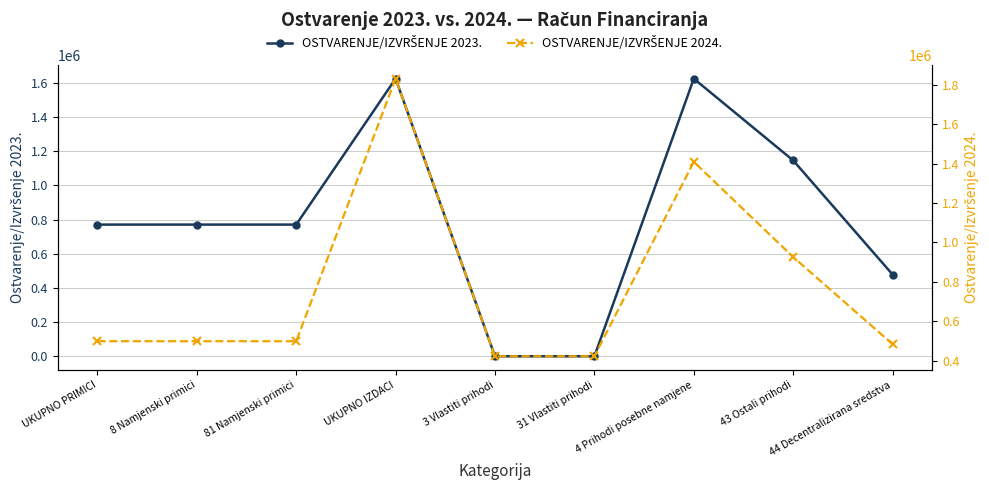

What is the label of the 9th point from the right?

UKUPNO PRIMICI